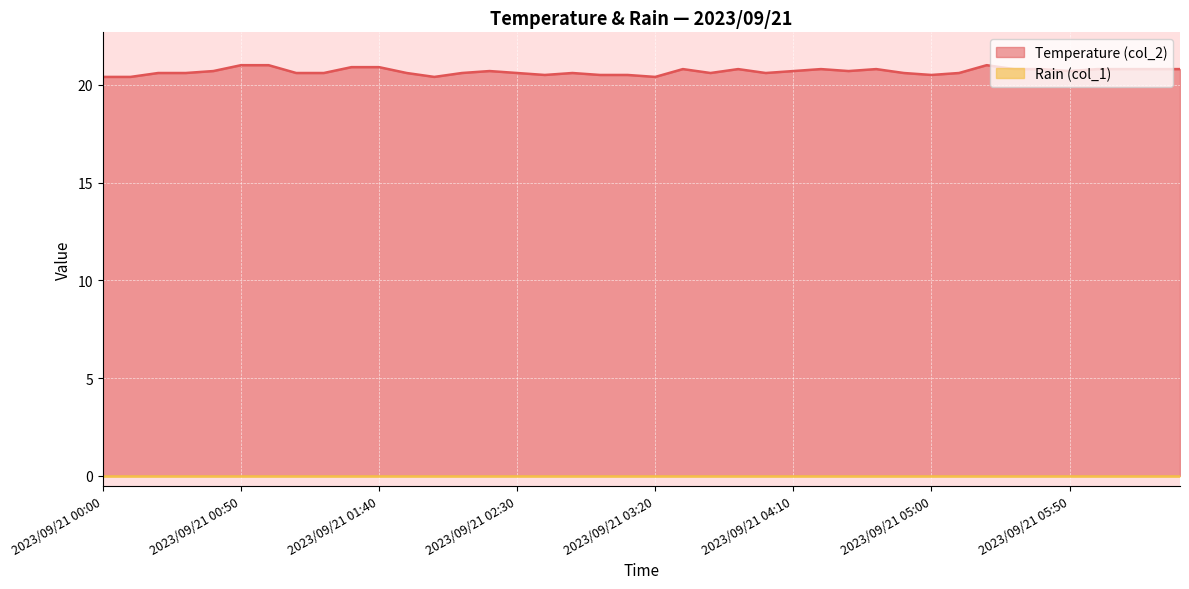

At which category does the chart reach its minimum across all series?

2023/09/21 00:00